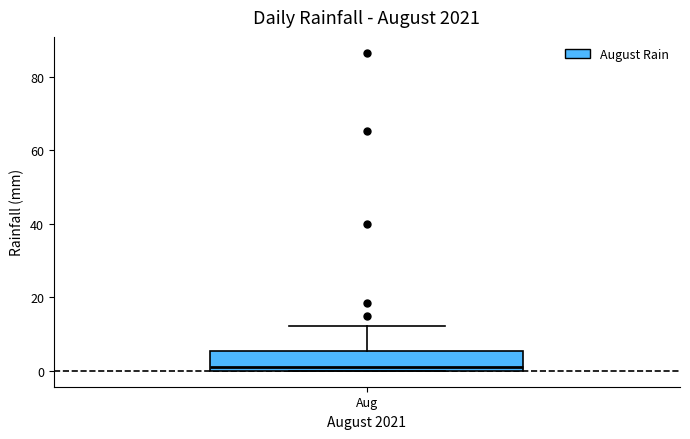

Where does the median line of the box for Aug sit on the y-axis? The values are not printed on the chart, so give them approximately, as read against the axis.

2